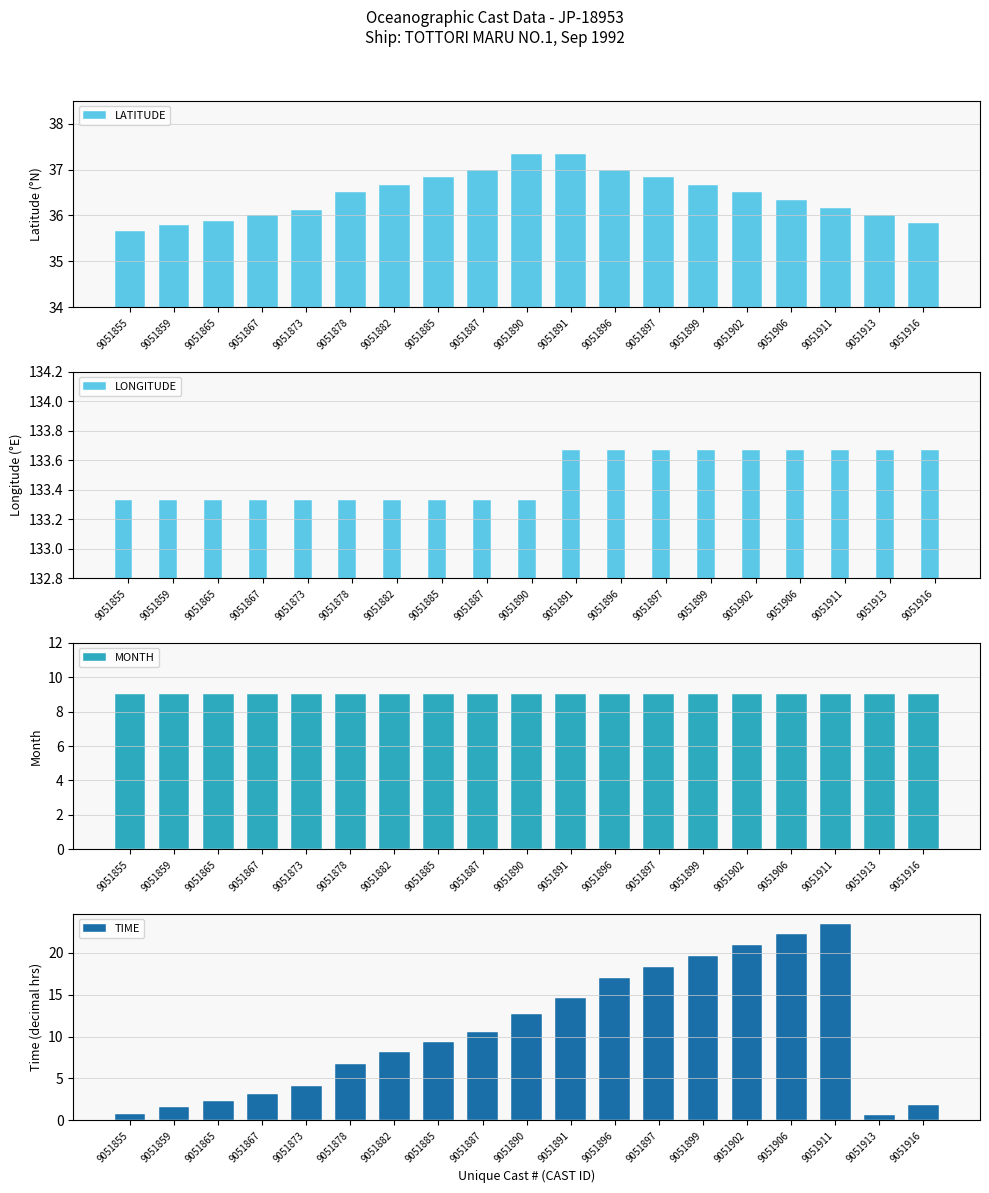

Reading left to right, transcribe all the data shown in this chart.

LATITUDE: 9051855=35.7	9051859=35.8	9051865=35.9	9051867=36.0	9051873=36.1	9051878=36.5	9051882=36.7	9051885=36.8	9051887=37.0	9051890=37.3	9051891=37.3	9051896=37.0	9051897=36.8	9051899=36.7	9051902=36.5	9051906=36.3	9051911=36.2	9051913=36.0	9051916=35.8
LONGITUDE: 9051855=133.3	9051859=133.3	9051865=133.3	9051867=133.3	9051873=133.3	9051878=133.3	9051882=133.3	9051885=133.3	9051887=133.3	9051890=133.3	9051891=133.7	9051896=133.7	9051897=133.7	9051899=133.7	9051902=133.7	9051906=133.7	9051911=133.7	9051913=133.7	9051916=133.7
MONTH: 9051855=9.0	9051859=9.0	9051865=9.0	9051867=9.0	9051873=9.0	9051878=9.0	9051882=9.0	9051885=9.0	9051887=9.0	9051890=9.0	9051891=9.0	9051896=9.0	9051897=9.0	9051899=9.0	9051902=9.0	9051906=9.0	9051911=9.0	9051913=9.0	9051916=9.0
TIME: 9051855=0.8	9051859=1.6	9051865=2.3	9051867=3.2	9051873=4.1	9051878=6.7	9051882=8.2	9051885=9.4	9051887=10.5	9051890=12.7	9051891=14.6	9051896=17.0	9051897=18.3	9051899=19.7	9051902=21.0	9051906=22.2	9051911=23.5	9051913=0.7	9051916=1.8